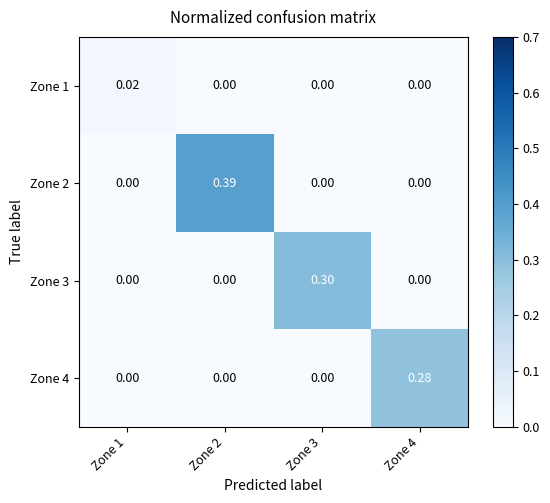

Count the number of data series in this chart.

4